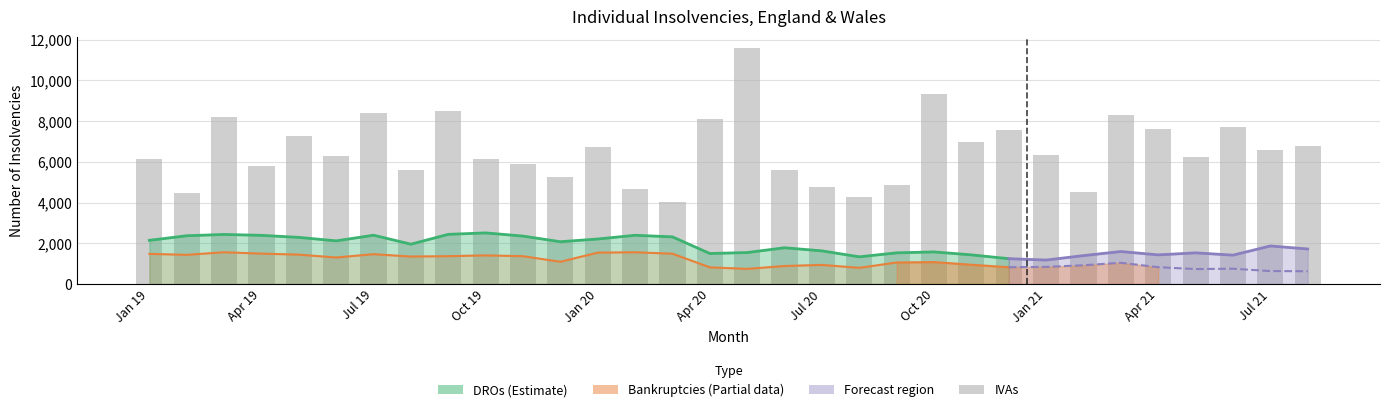

What is the difference between the values at 29 and 14?

3655